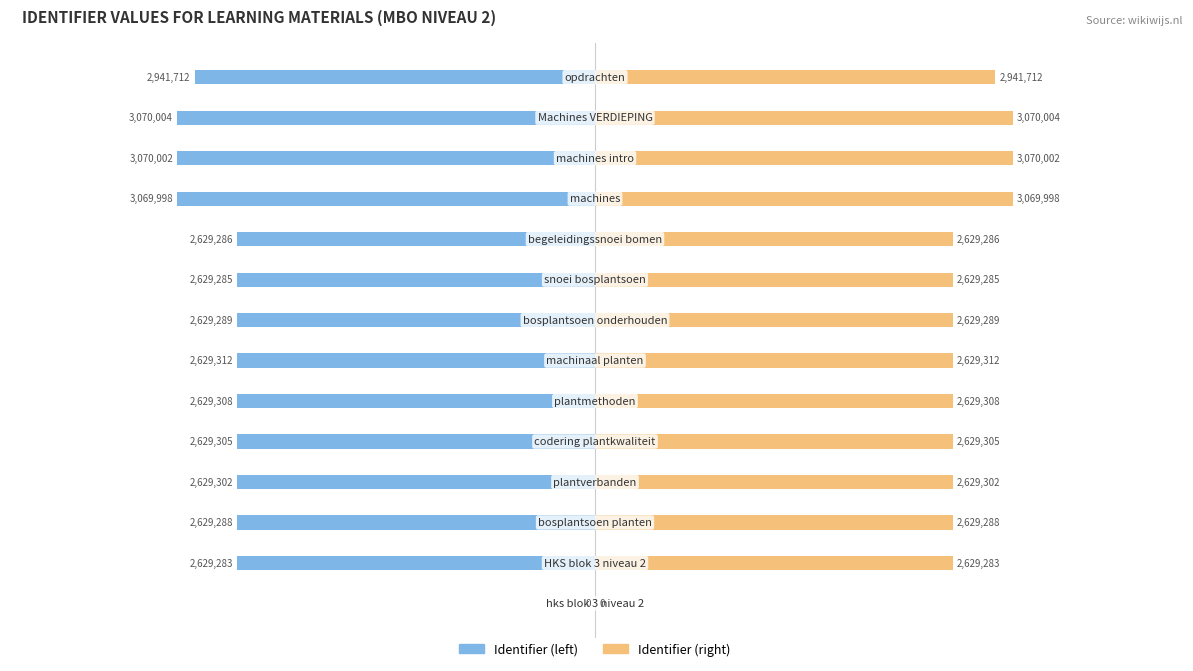

Are the bars horizontal?

Yes